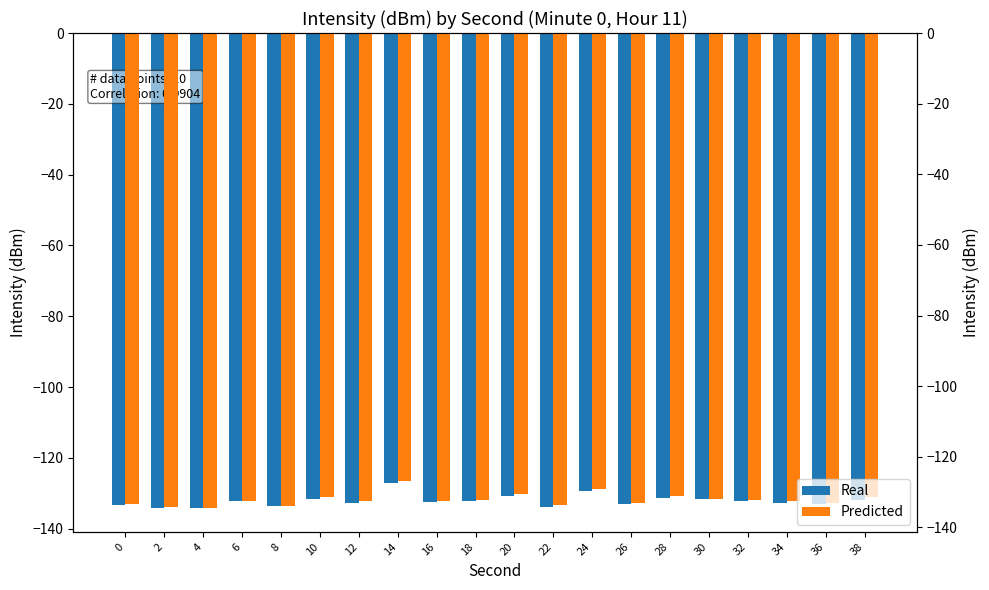

What is the difference between the second highest and second lowest values in the Real series?

4.8